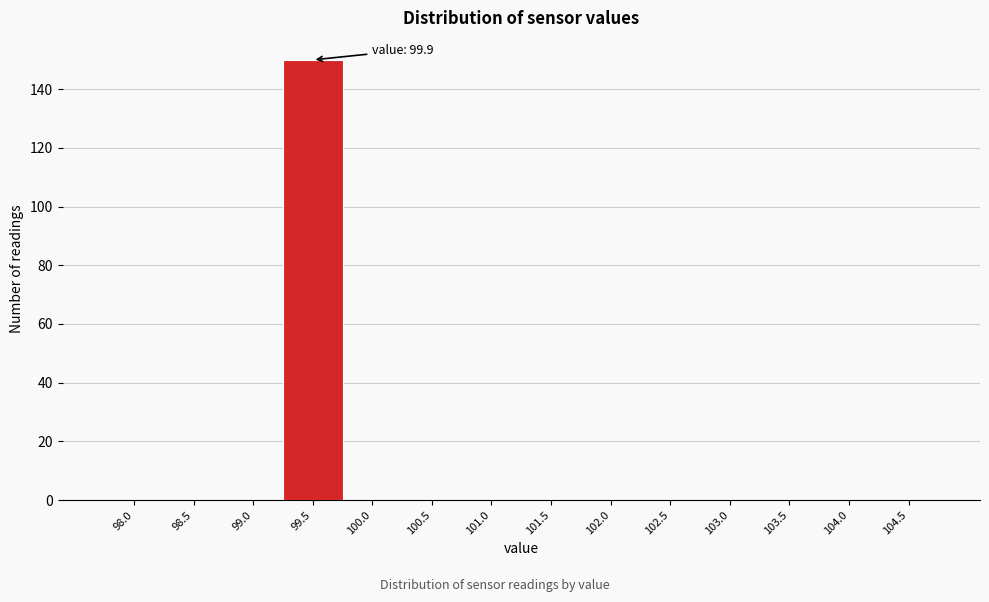

Reading left to right, list all the values displayed in this chart.

98.0=0	98.5=0	99.0=0	99.5=150	100.0=0	100.5=0	101.0=0	101.5=0	102.0=0	102.5=0	103.0=0	103.5=0	104.0=0	104.5=0